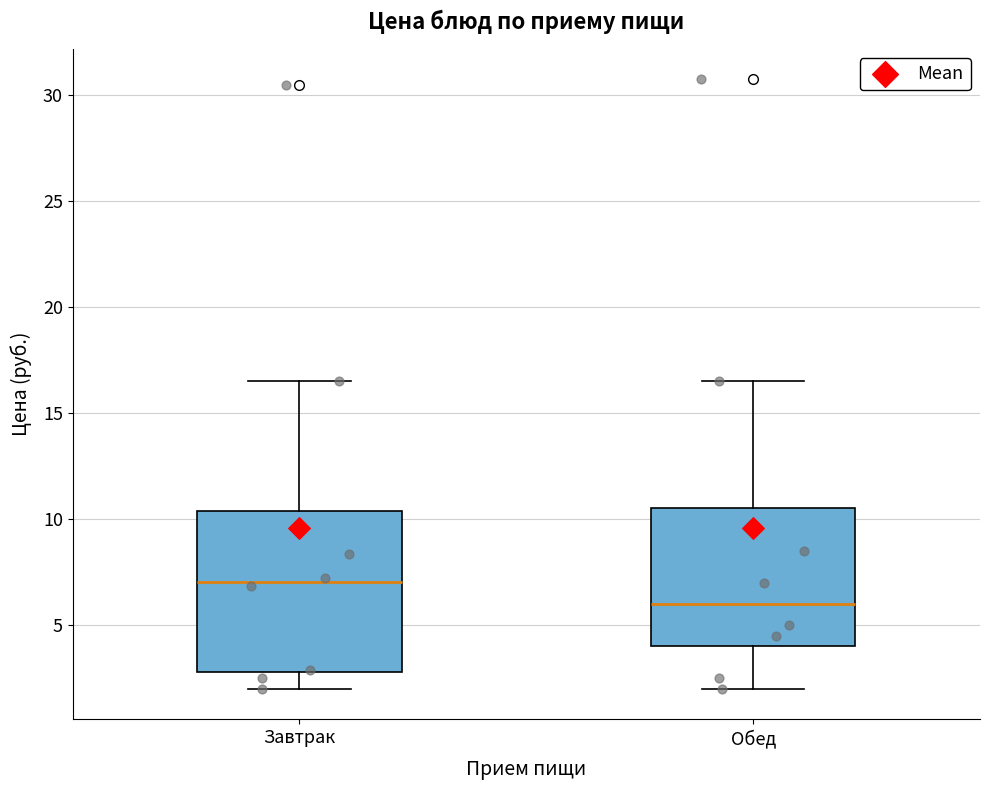

Comparing the boxes themselves (not the whiskers), which one is the tallest?

Завтрак